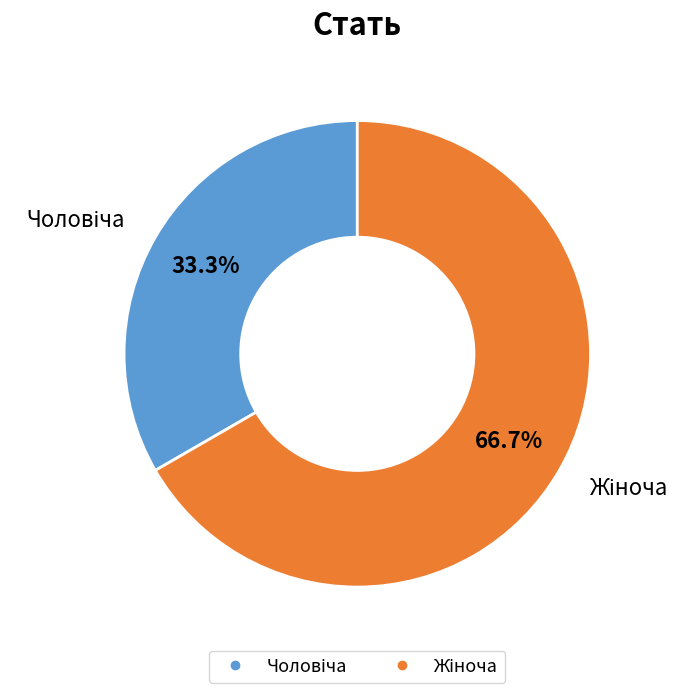

Is there any slice that represents more than half of the pie?

Yes